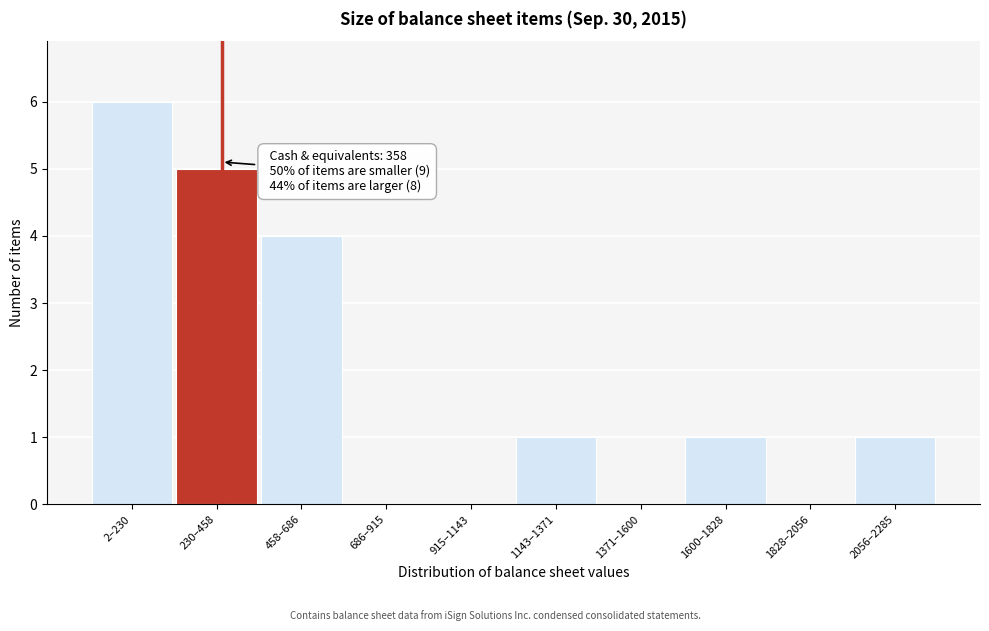

Reading left to right, list all the values displayed in this chart.

2–230=6	230–458=5	458–686=4	686–915=0	915–1143=0	1143–1371=1	1371–1600=0	1600–1828=1	1828–2056=0	2056–2285=1